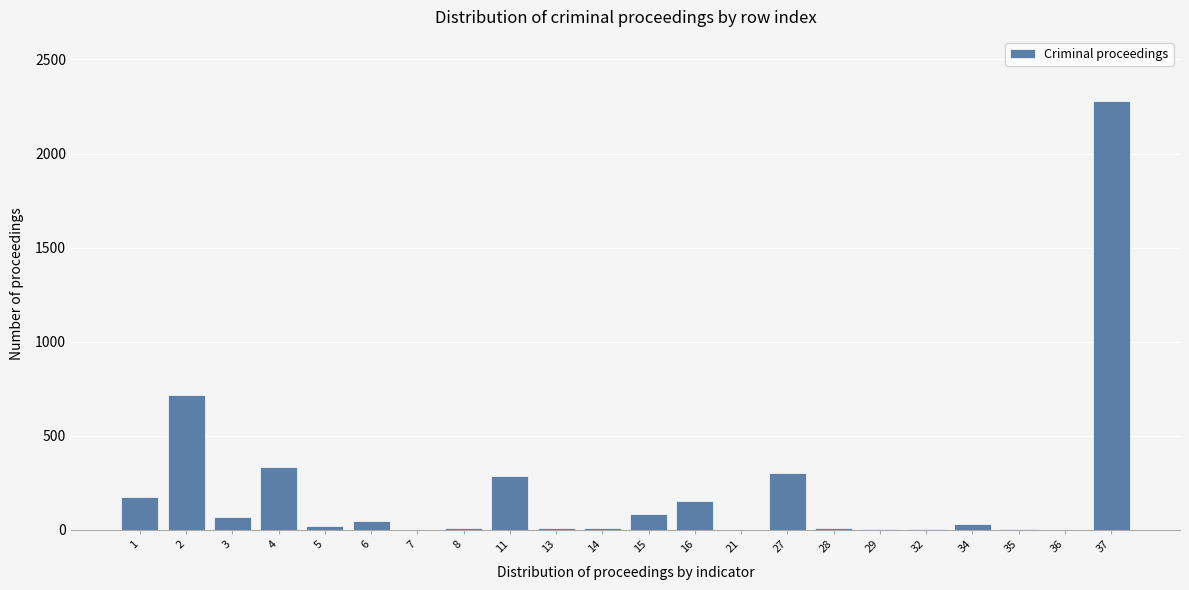

What is the maximum value shown in the chart?

2278